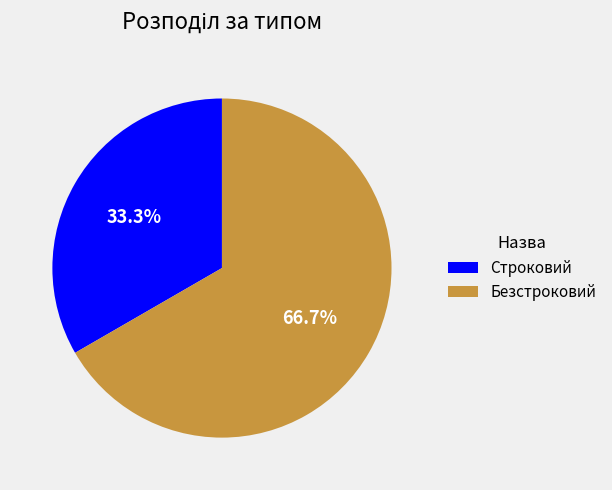

What is the smallest slice in the pie chart?

Строковий